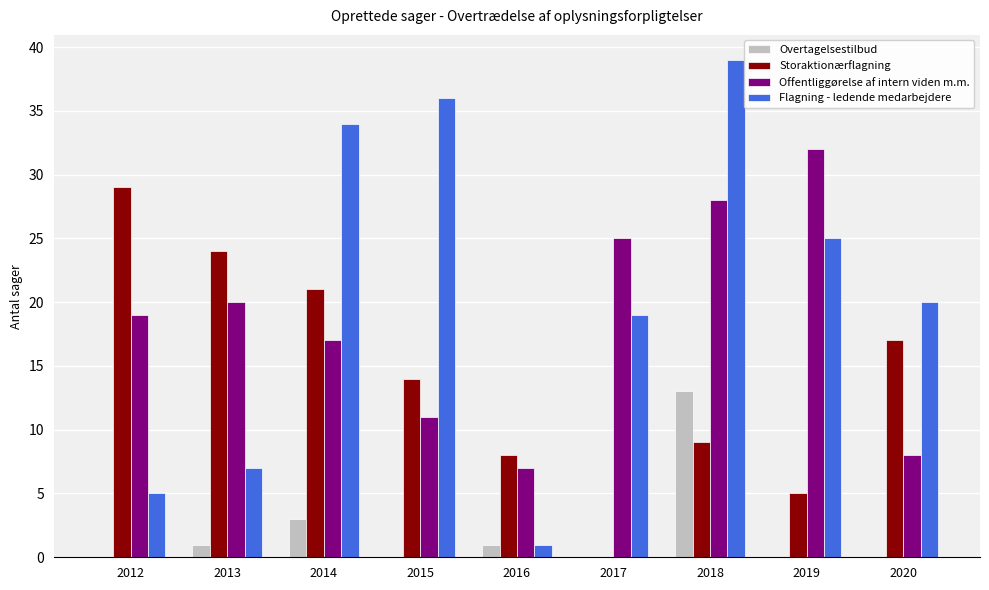

What is the sum of all Storaktionærflagning values?

127